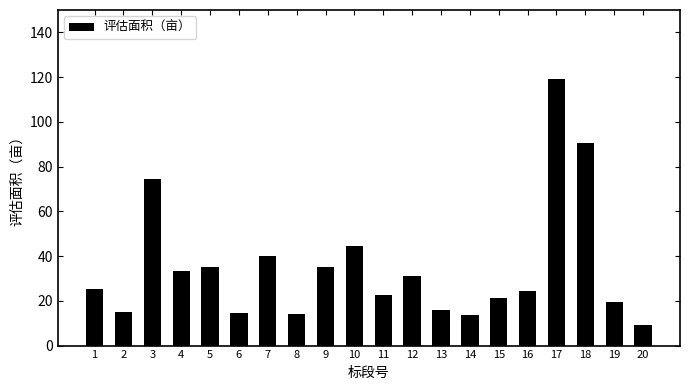

What is the value of the 13th bar from the left?

15.8